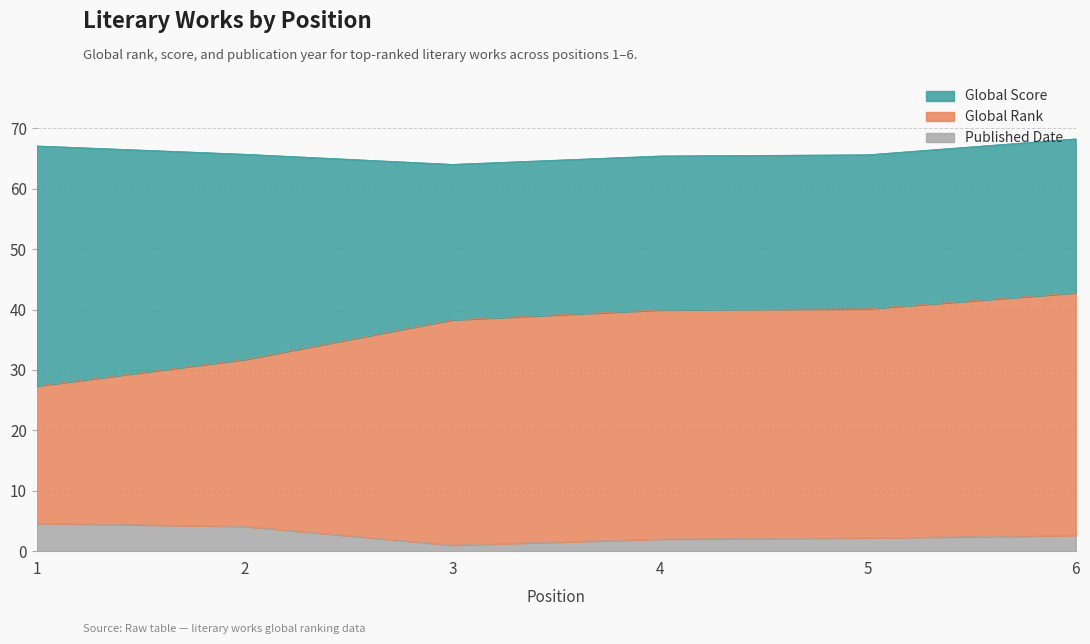

True or false: Published Date and Global Rank intersect in this chart.

False